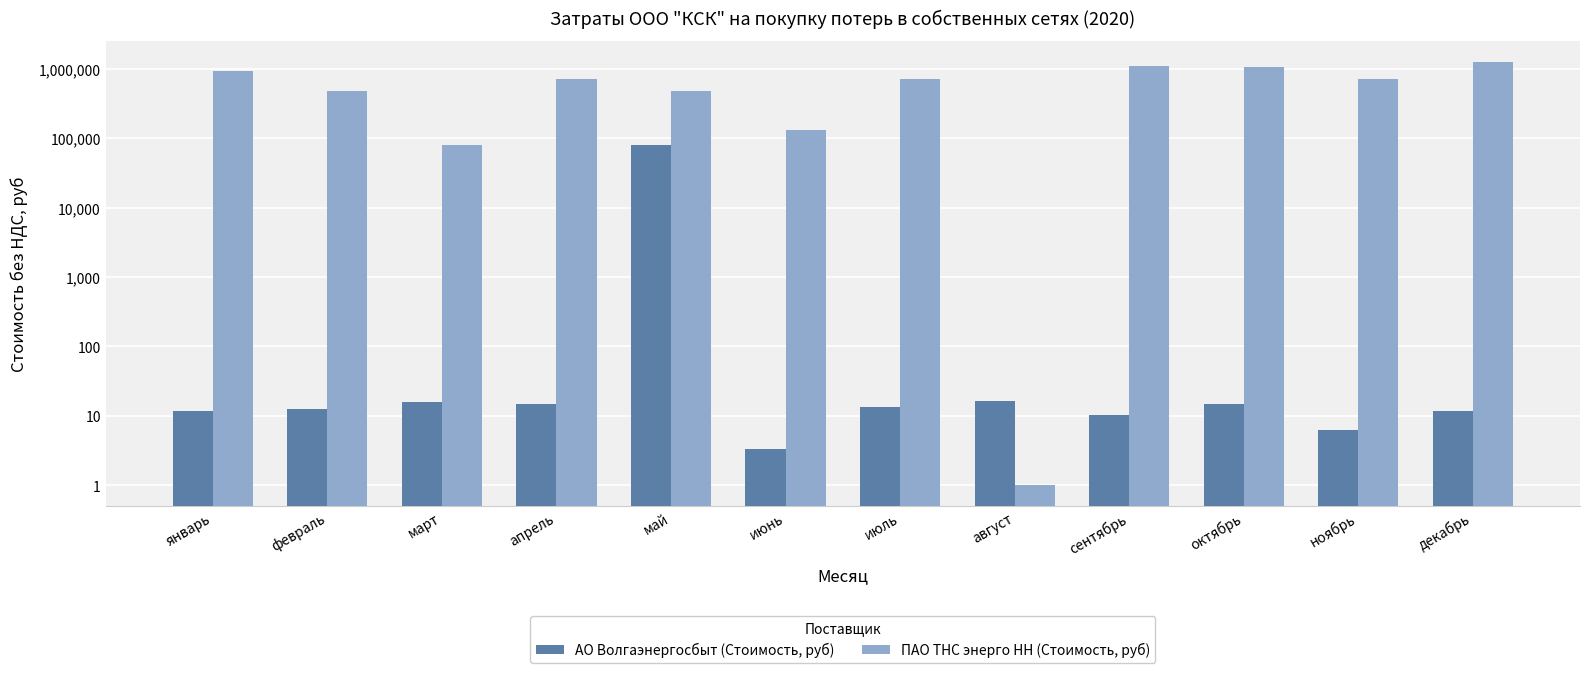

At which label is АО Волгаэнергосбыт (Стоимость, руб) closest to 39526?

август